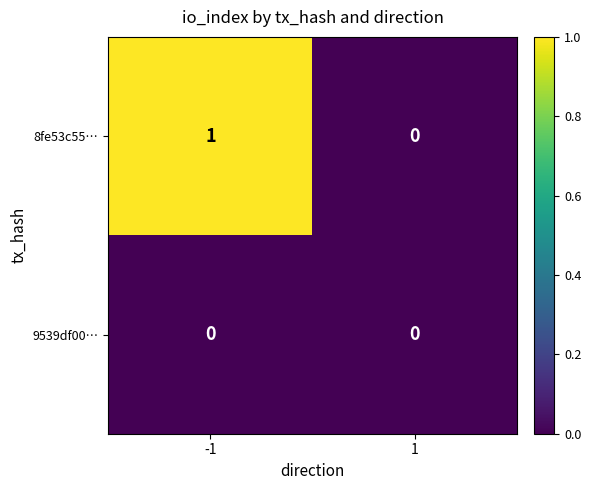

Which series has the largest total across all categories?

8fe53c55…